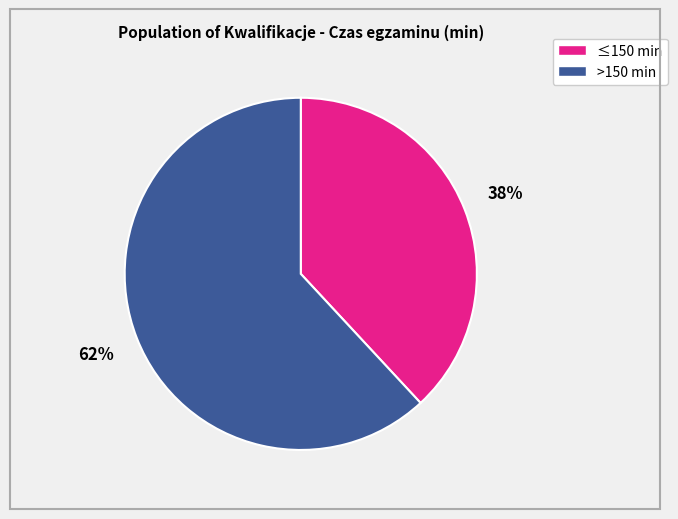

Does any single category account for the majority?

Yes